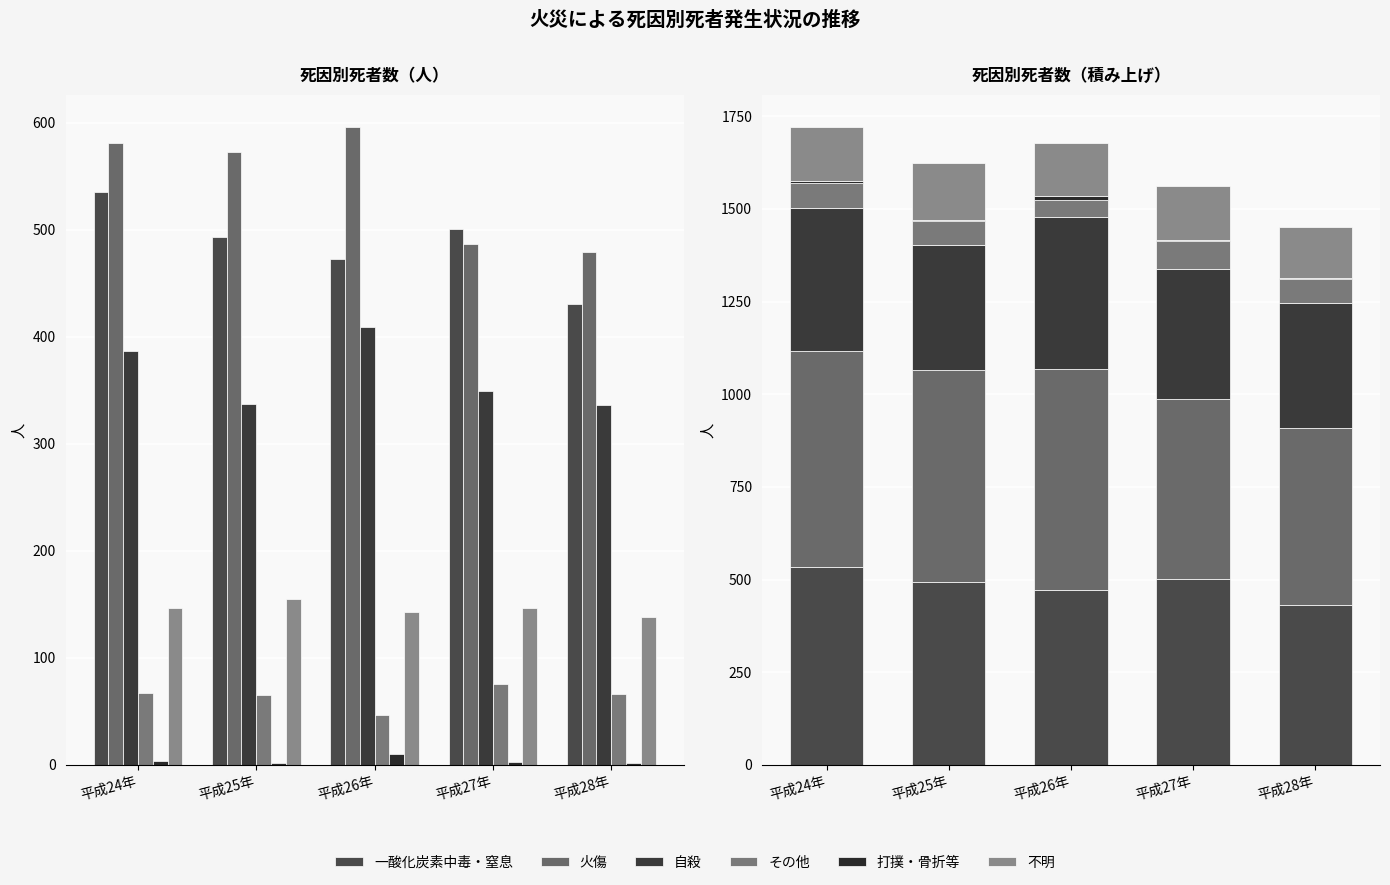

What is the minimum value shown in the chart?

2